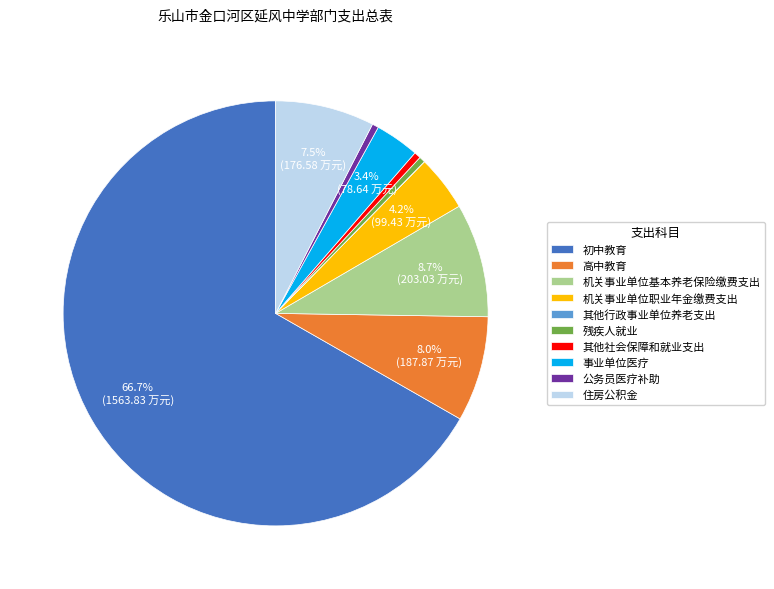

Is it true that 事业单位医疗 is 10% of the pie?

False